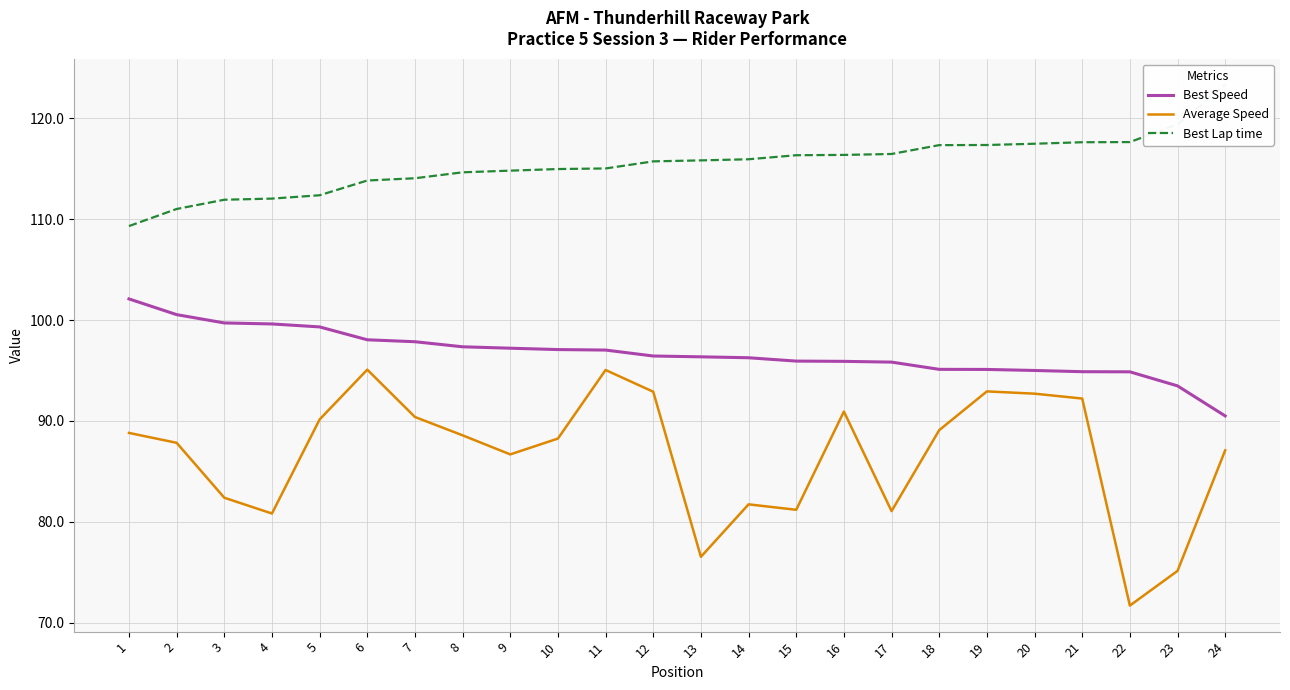

Does the chart display data point markers on the line(s)?

No